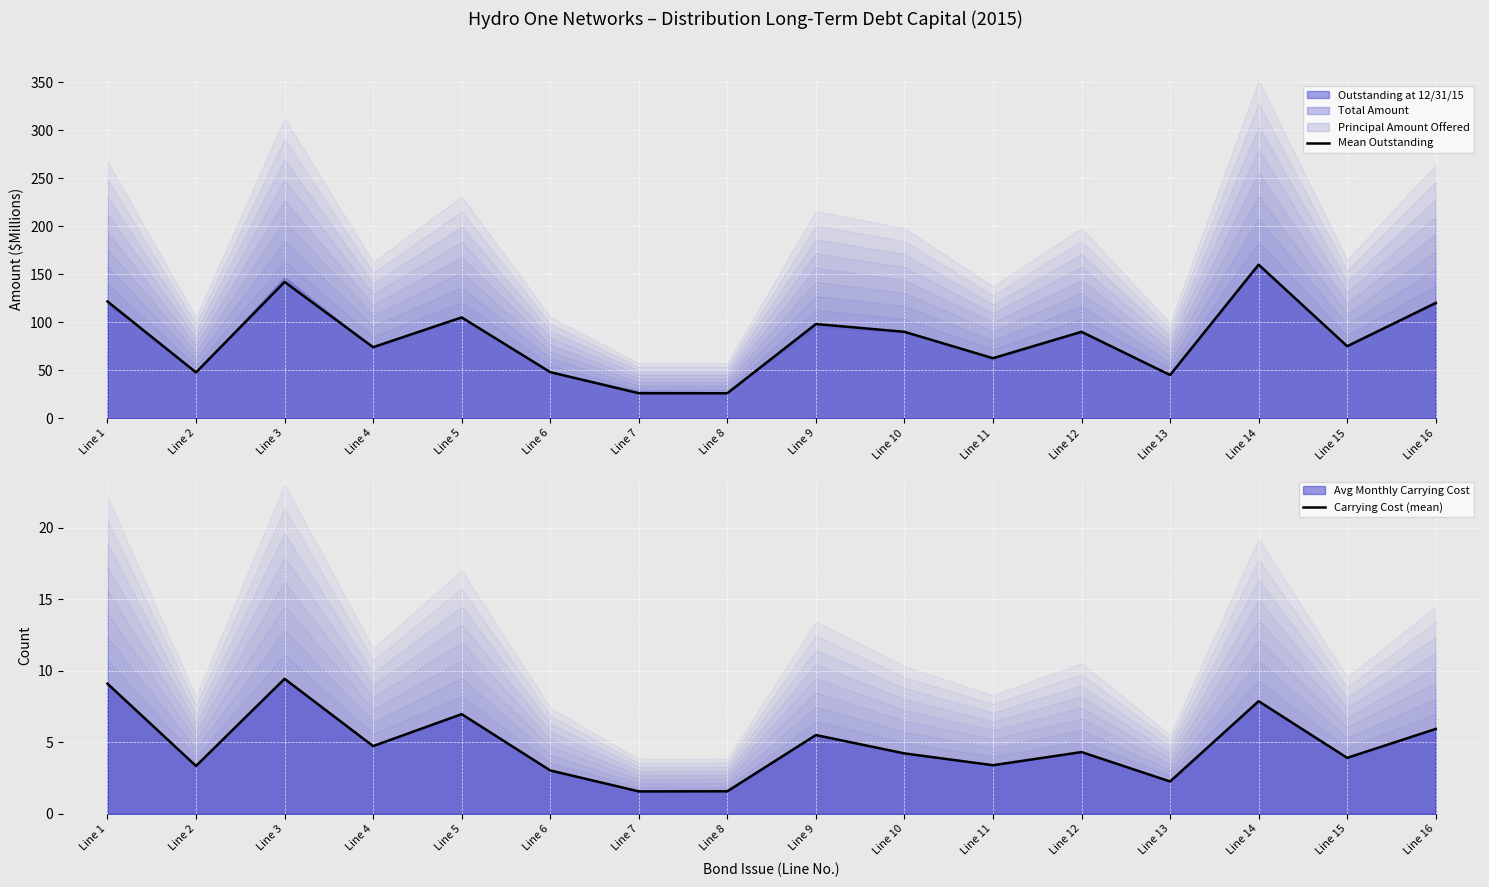

At how many categories does at least one series exceed 87?

8